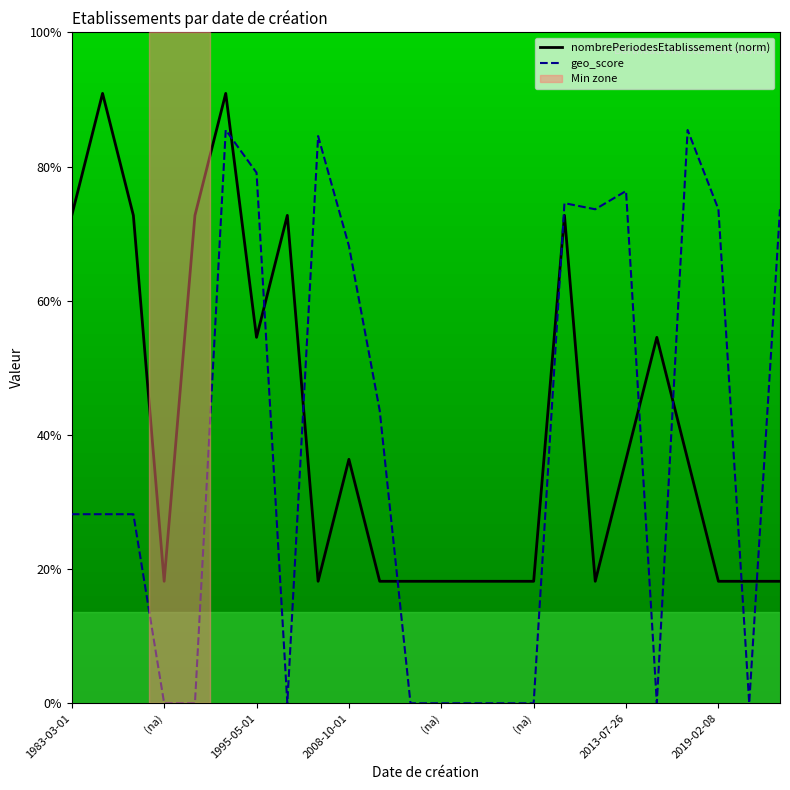

What is the average value of the geo_score series?

0.4